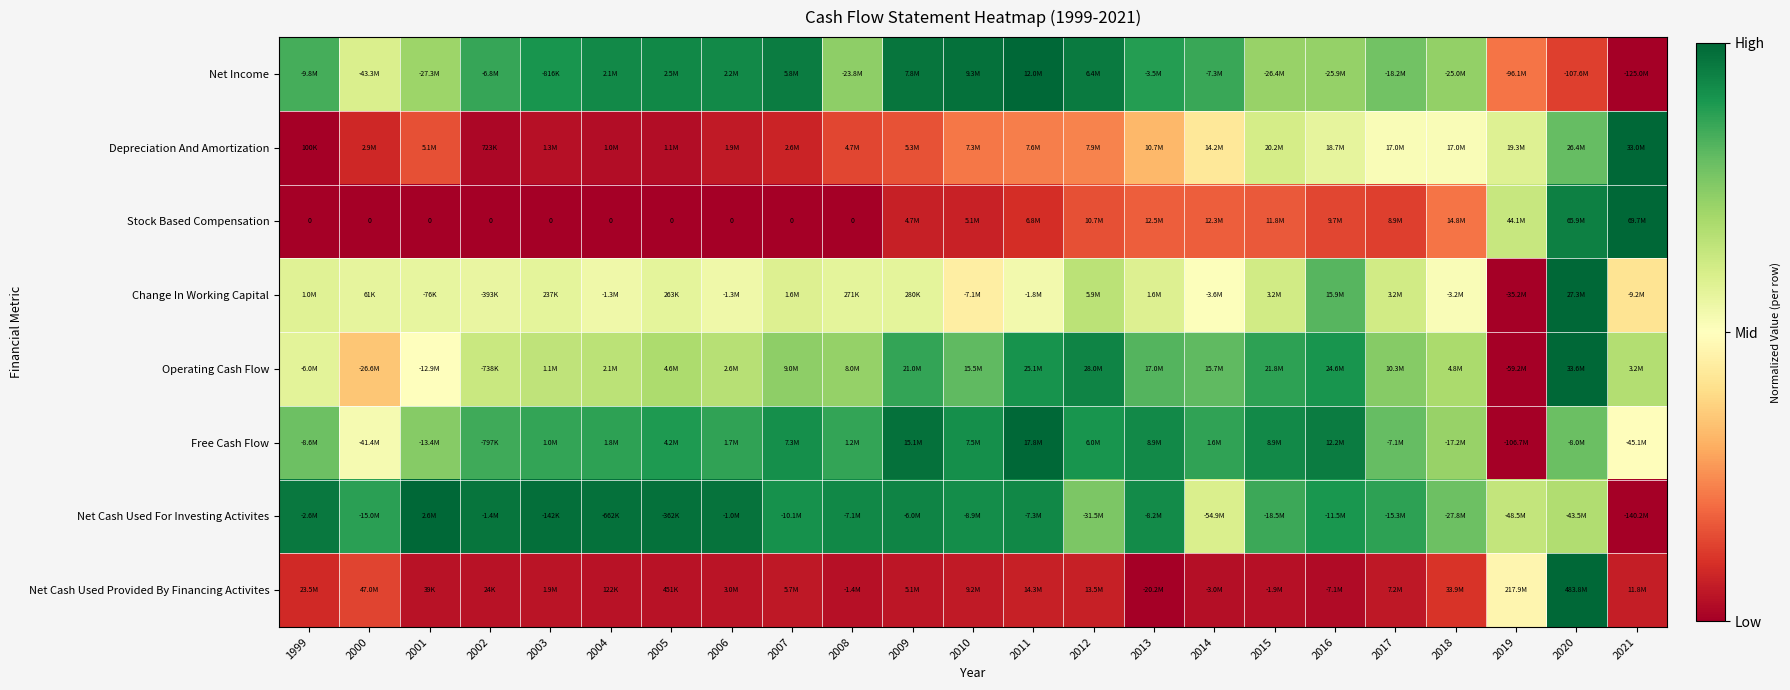

The Net Income series shows 1.4 at 2009. True or false?

False